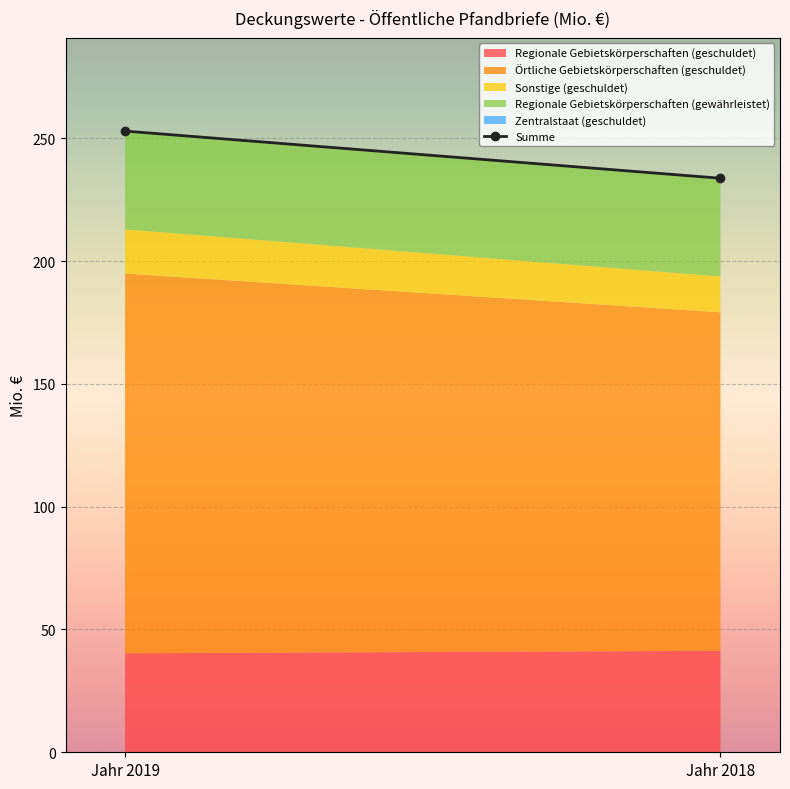

Is it true that the value at Jahr 2018 is 134.7?

False